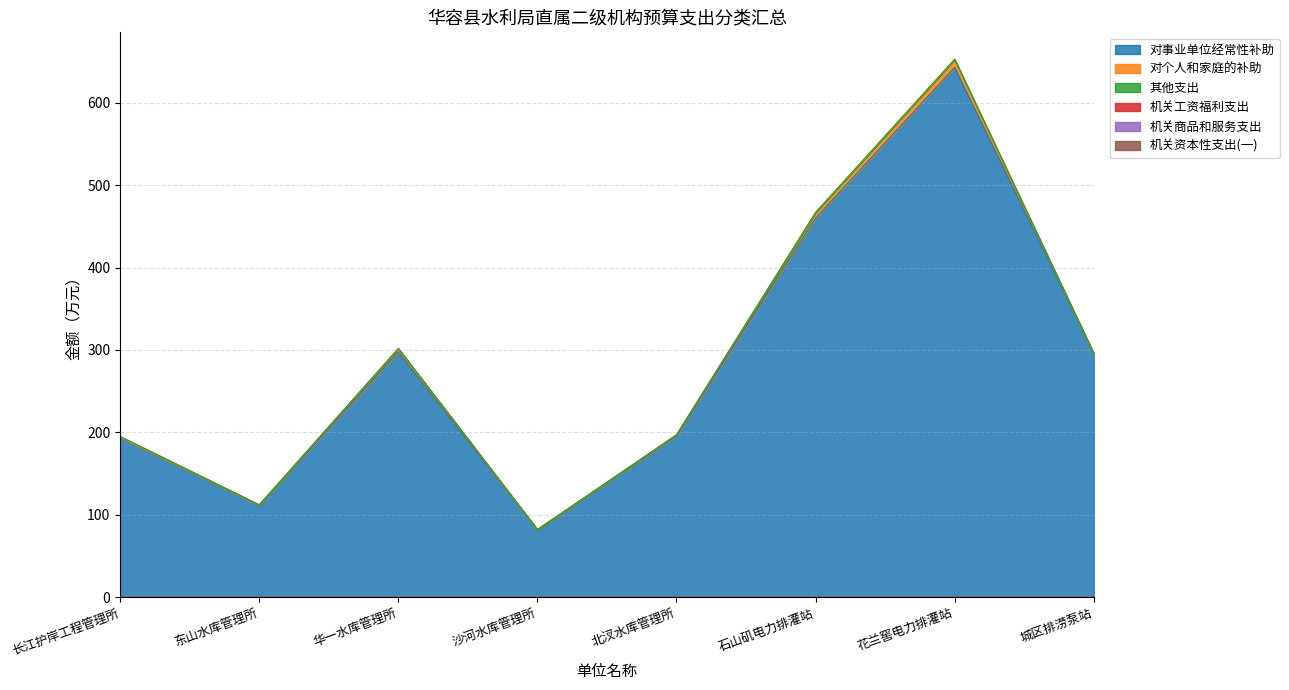

Which label corresponds to the smallest value in the chart?

沙河水库管理所